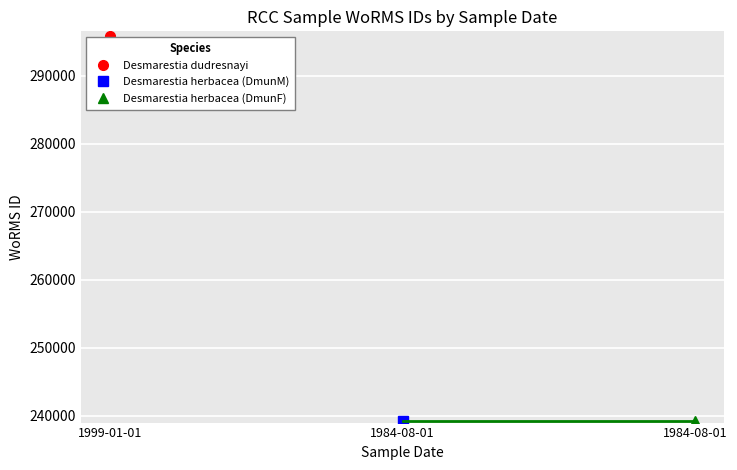

How many data points does each series have?

3